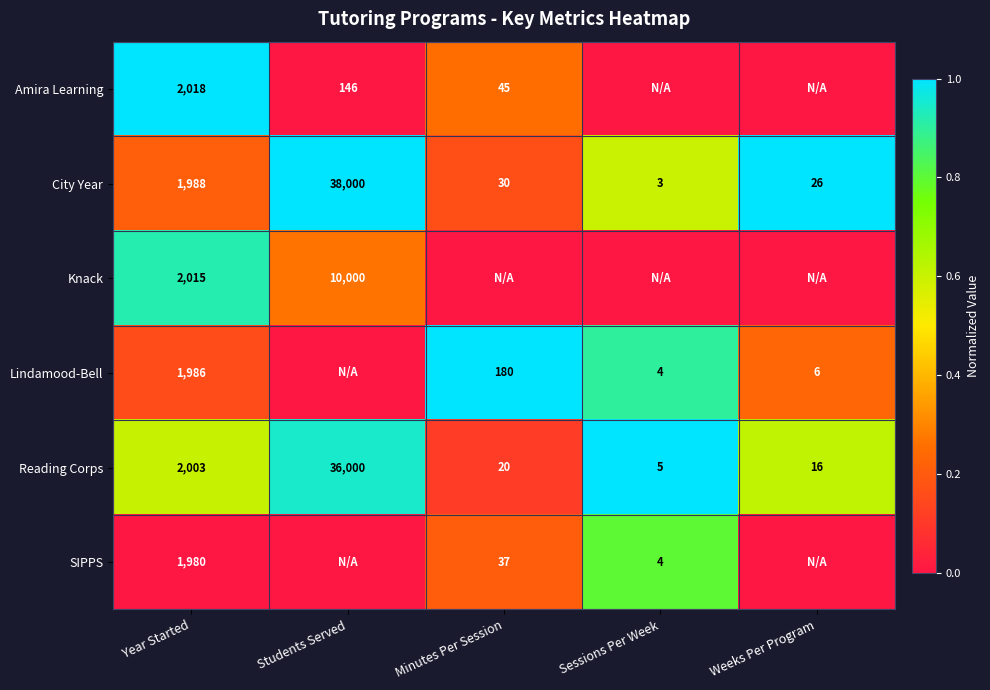

What is the approximate value of City Year at Year Started?

1988